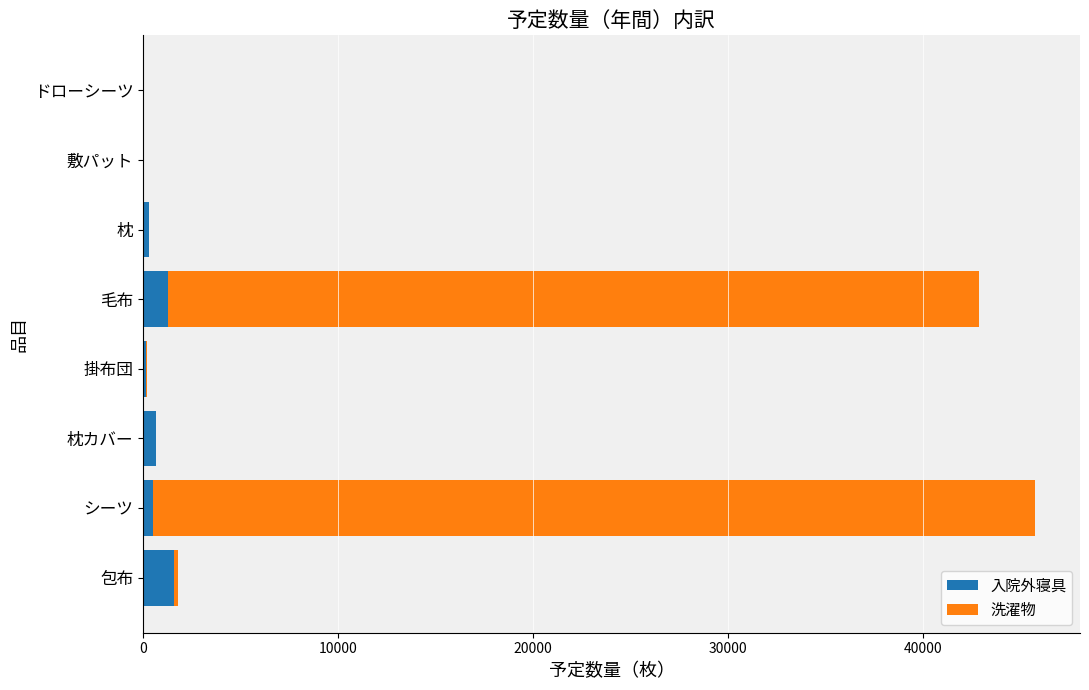

What is the highest value of the 入院外寝具 series?

1608